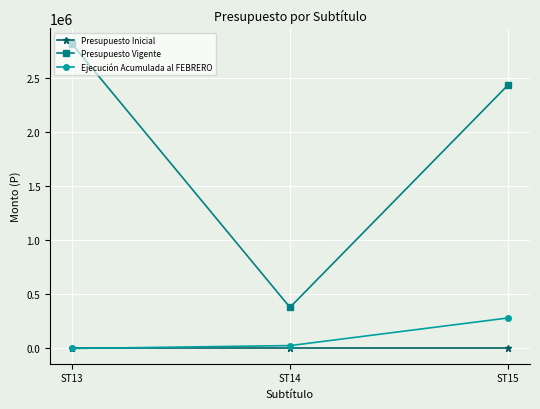

Does the chart have visible grid lines?

Yes